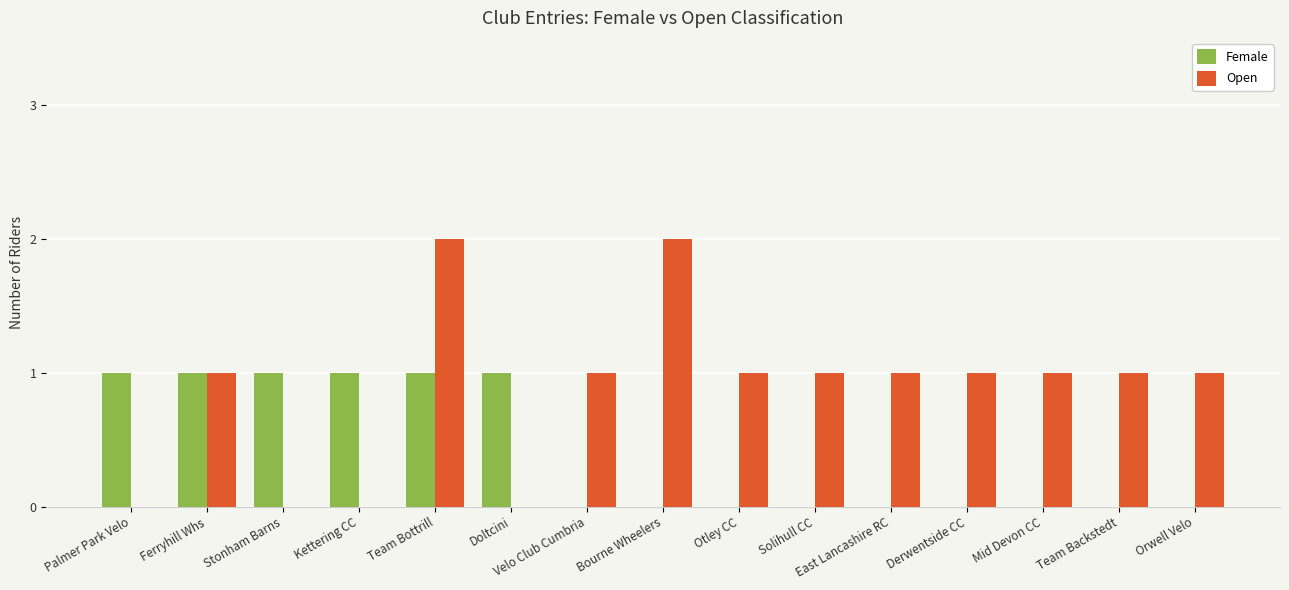

Reading left to right, transcribe all the data shown in this chart.

Female: 1	1	1	1	1	1	0	0	0	0	0	0	0	0	0
Open: 0	1	0	0	2	0	1	2	1	1	1	1	1	1	1